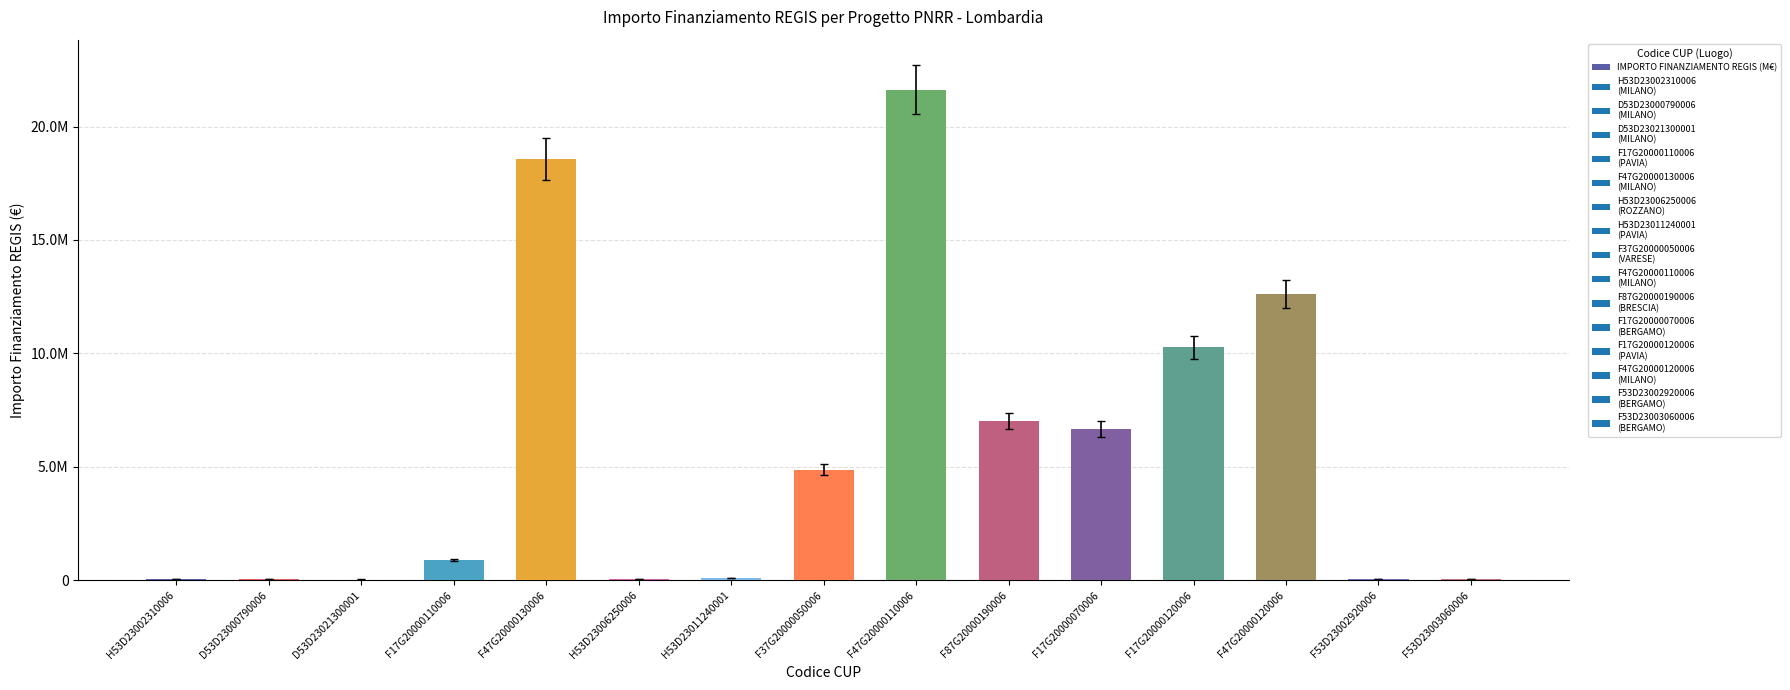

Are the bars horizontal?

No